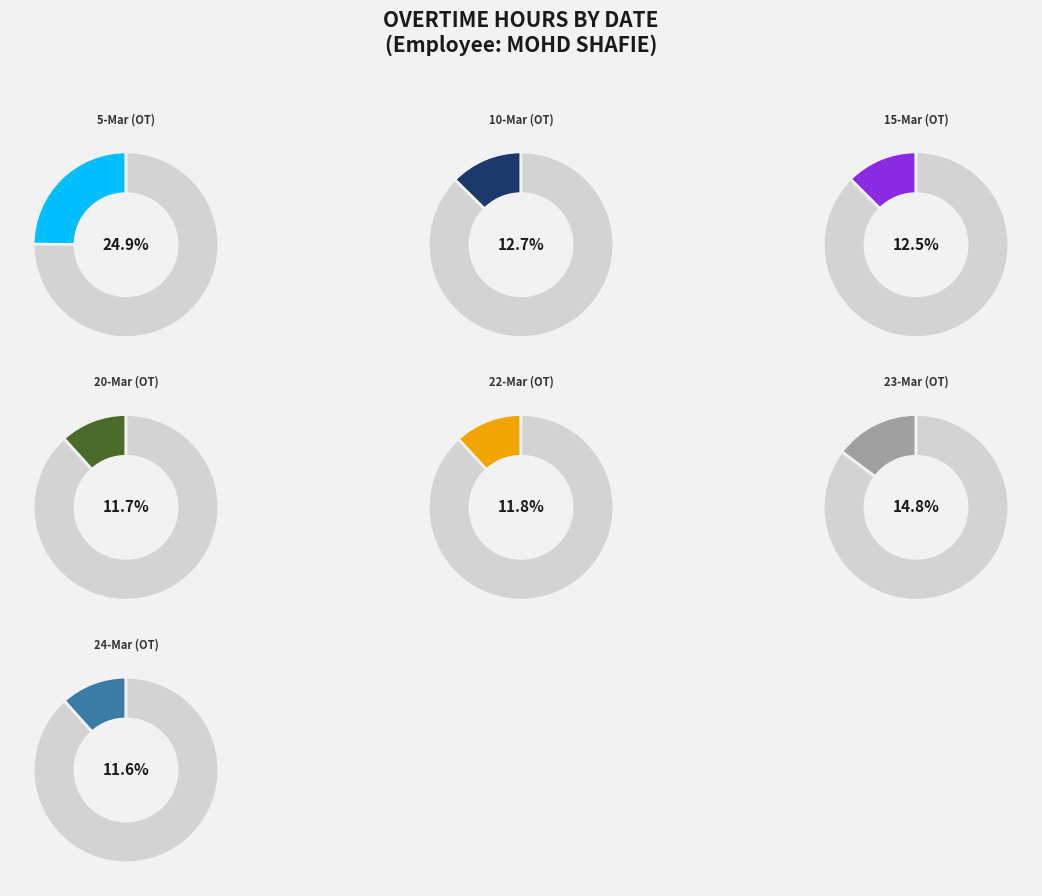

How many segments does this pie chart have?

7